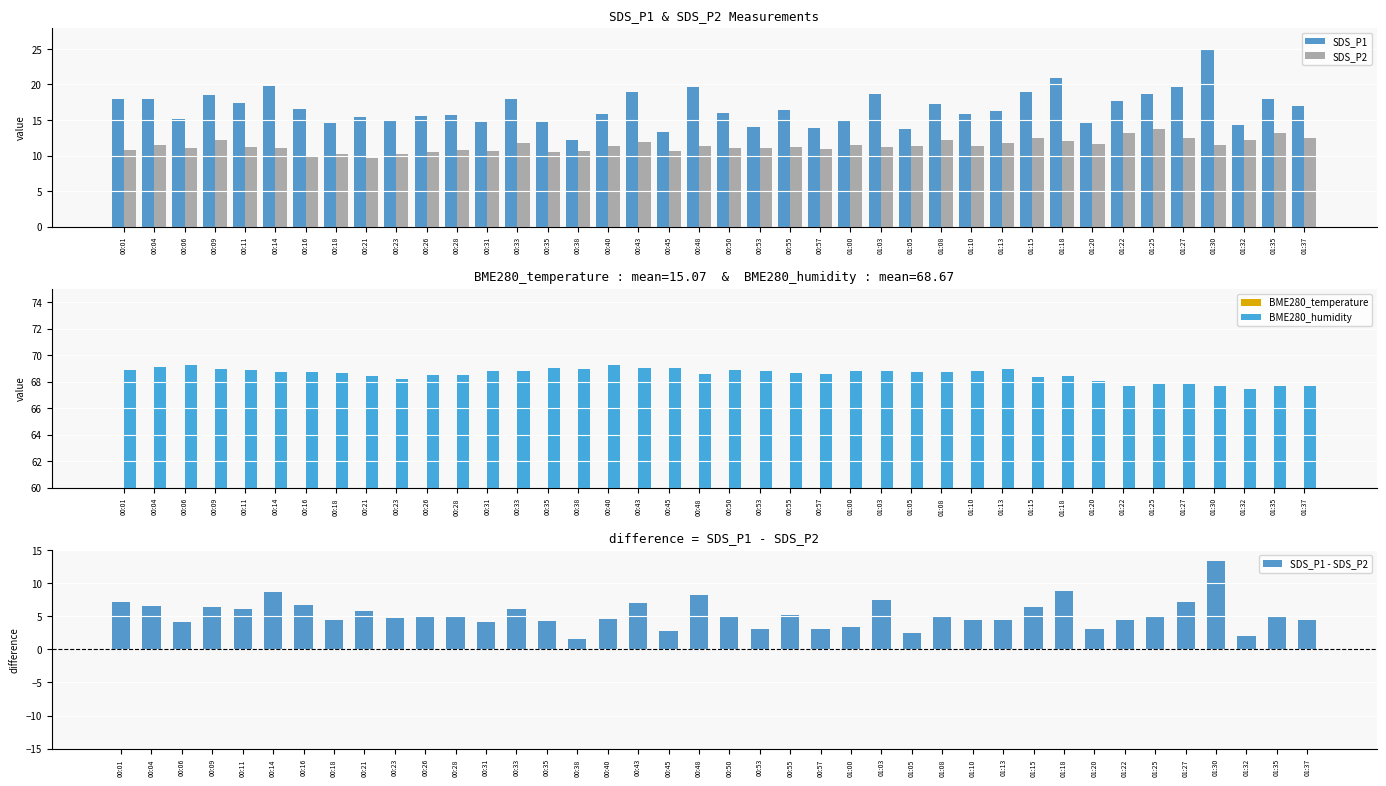

What is the sum of the SDS_P1 values at 00:43 and 00:23?

33.9